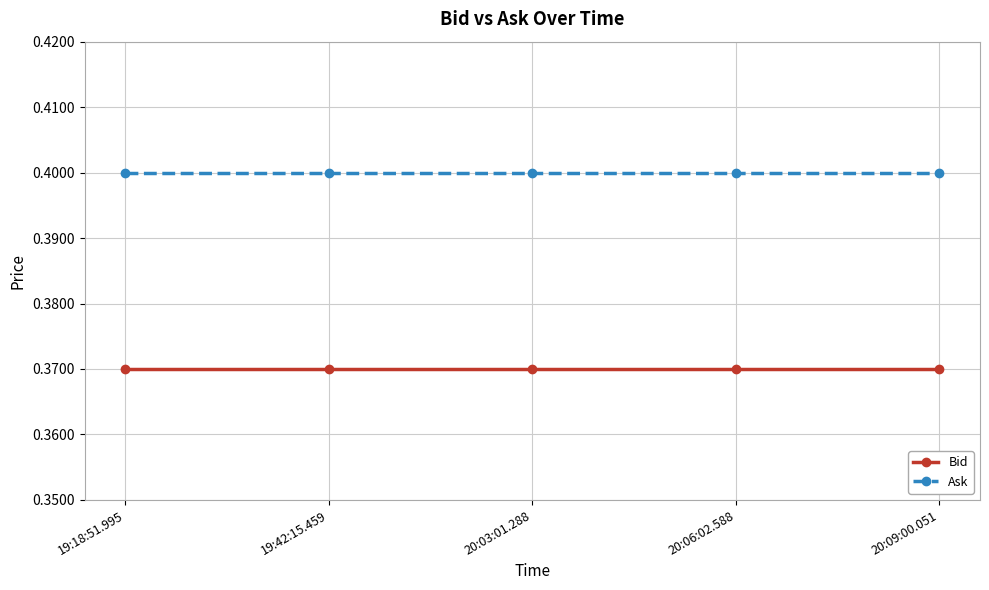

The Bid series shows 0.4 at 19:42:15.459. True or false?

True